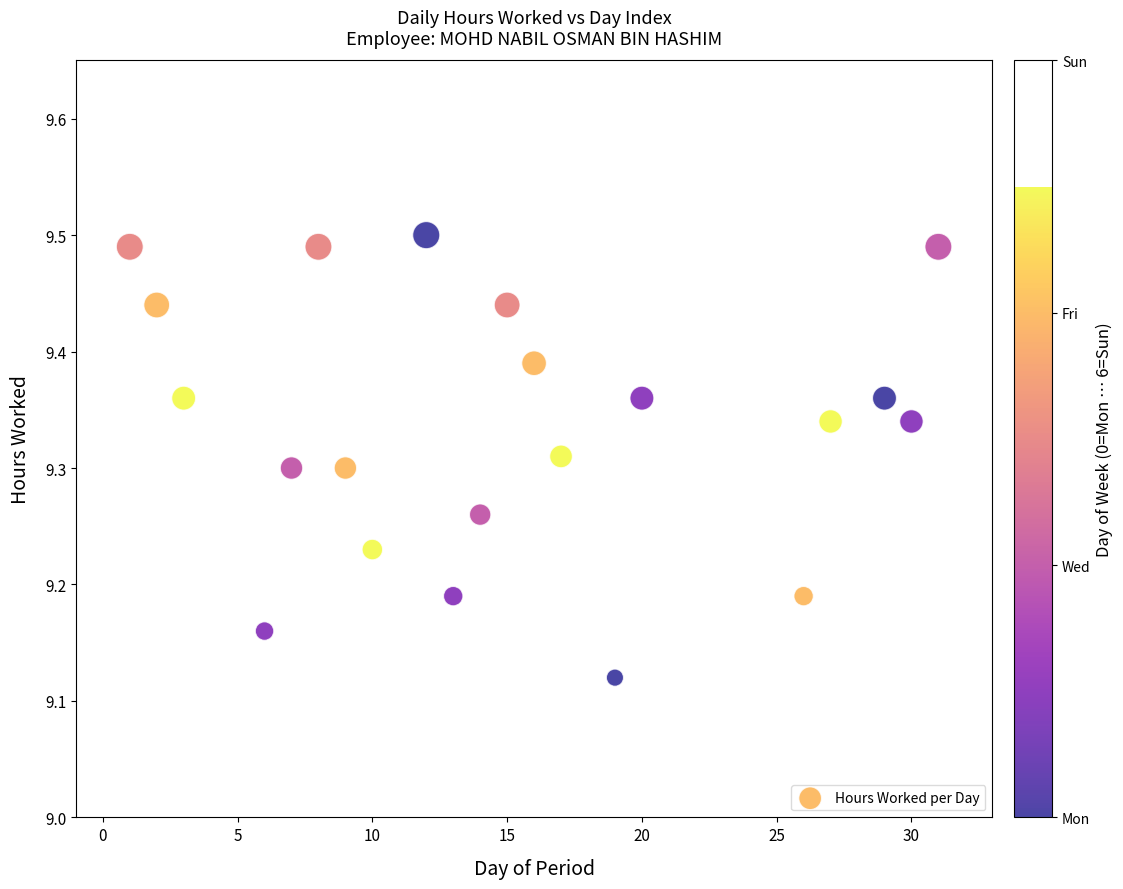

What is the range of Y values (max minus min)?

0.4